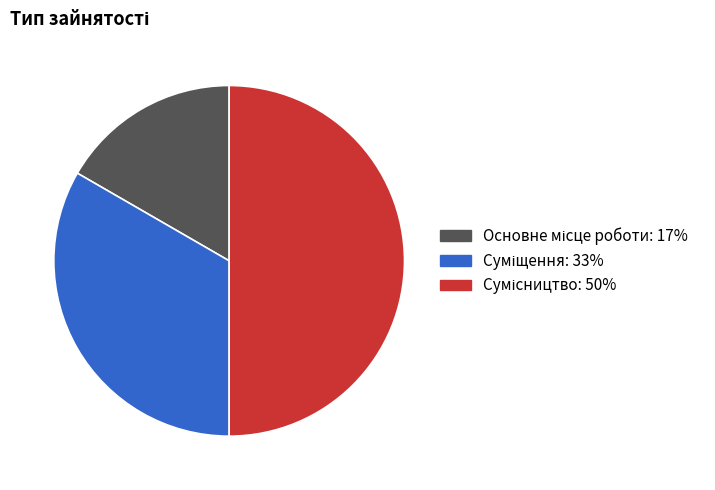

Count the number of slices in the pie.

3